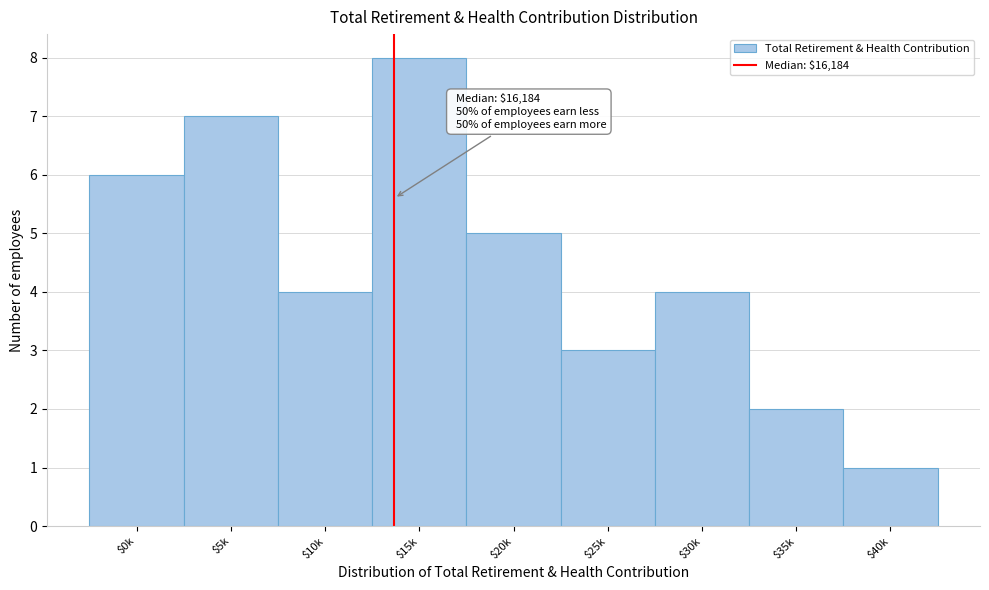

What is the difference between the maximum and minimum values?

7